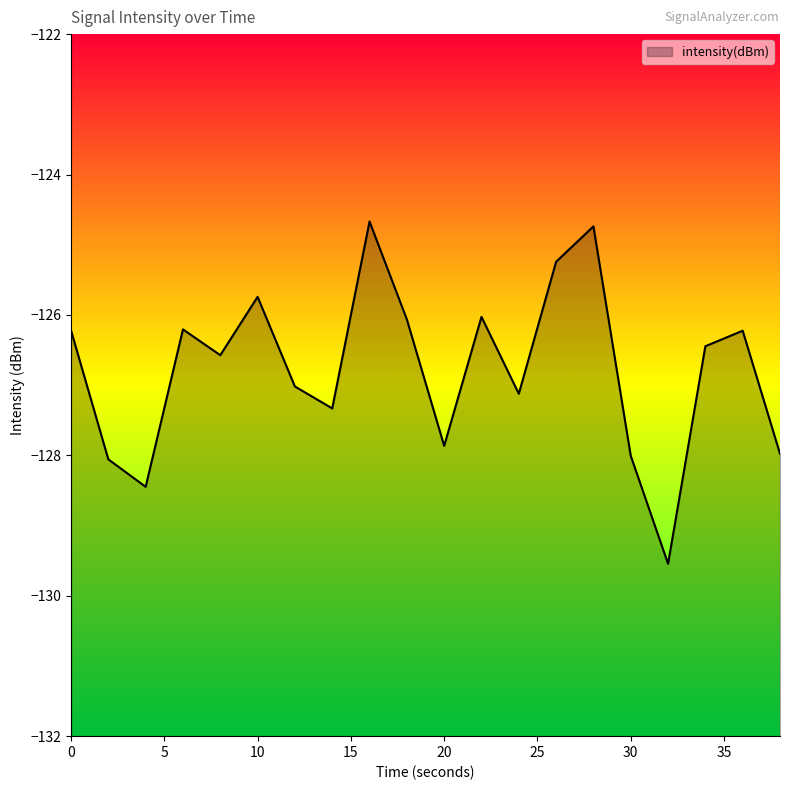

What is the difference between the maximum and minimum values?

4.9